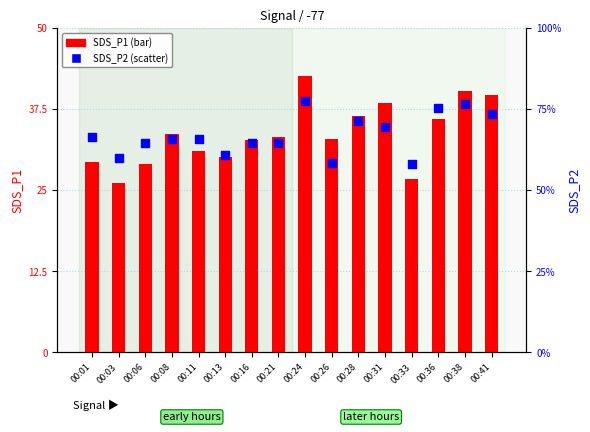

Which series has the largest total across all categories?

SDS_P1